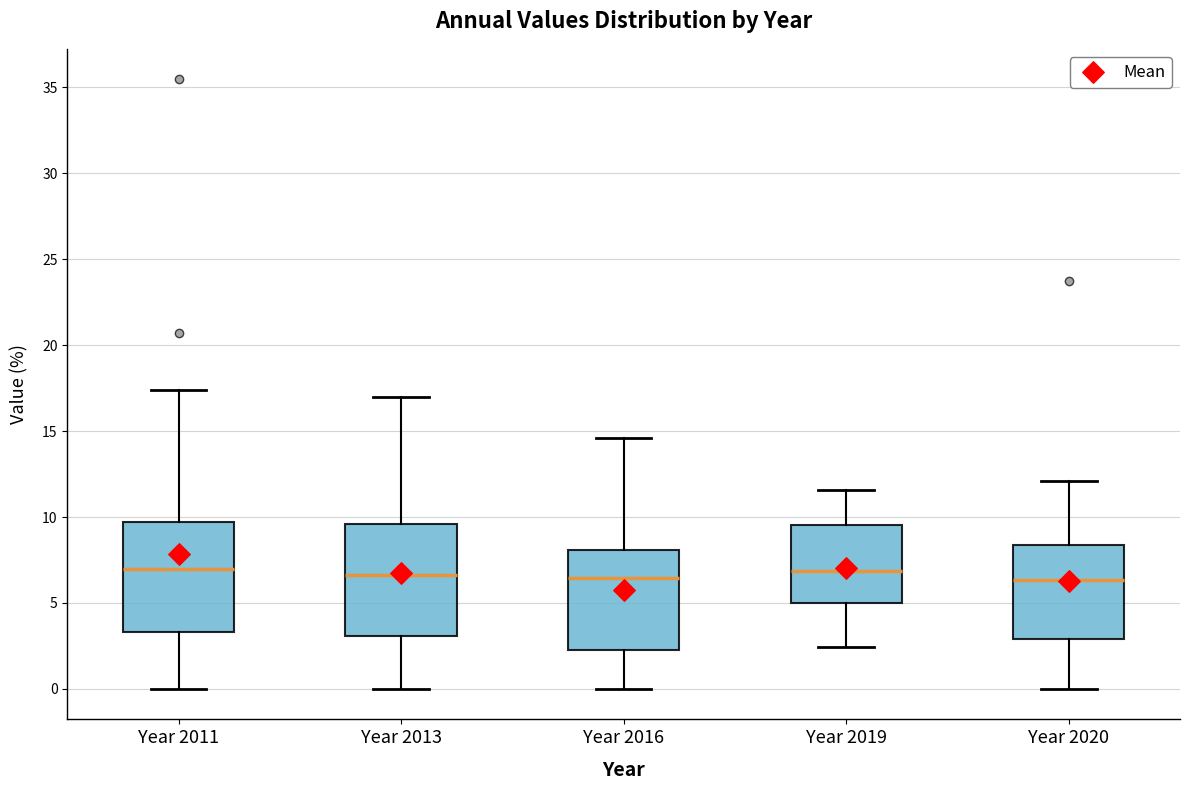

Where is the upper edge of the box for Year 2019 on the y-axis? The values are not printed on the chart, so give them approximately, as read against the axis.

9.5